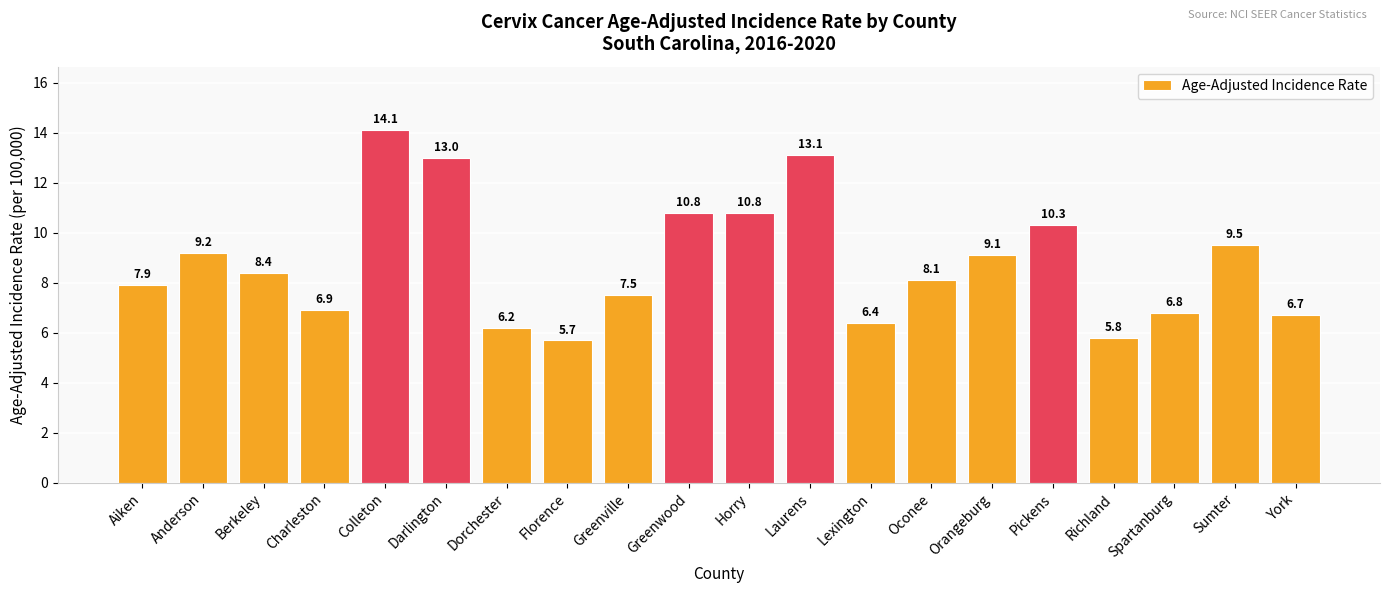

What value does the data have at Sumter?

9.5